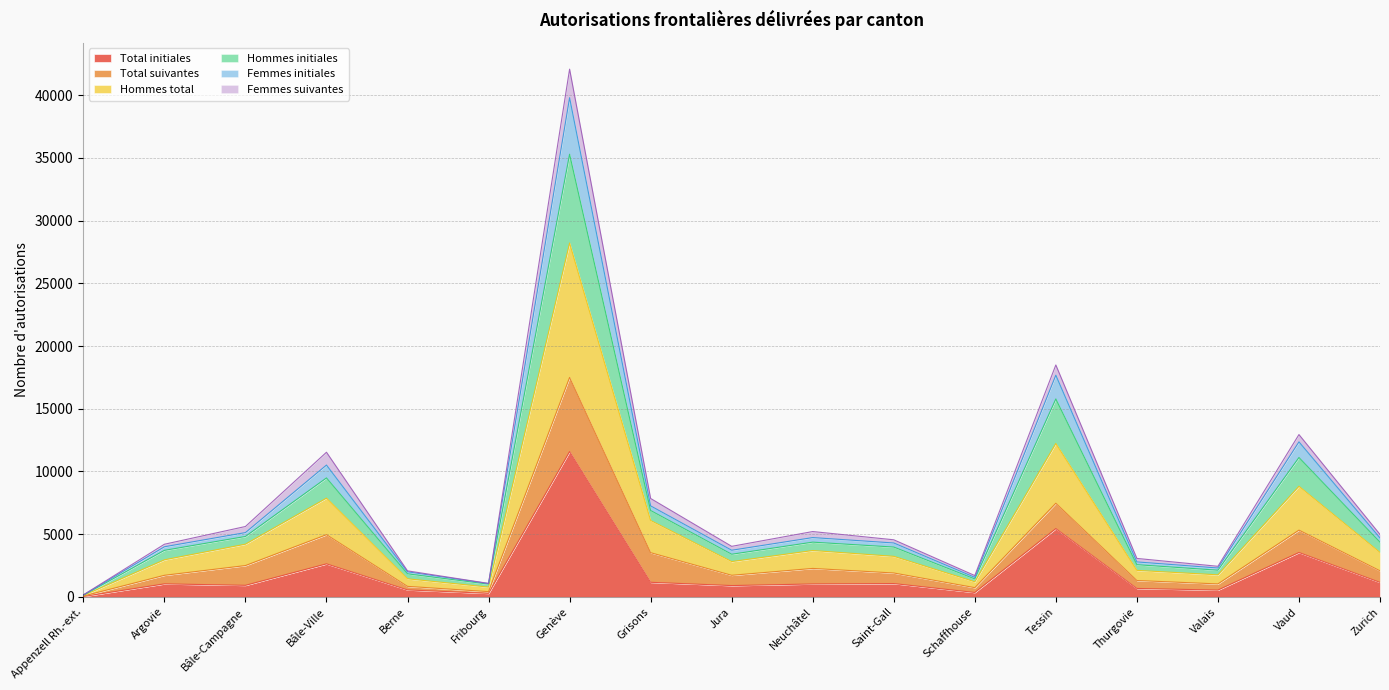

How many data points does each series have?

17